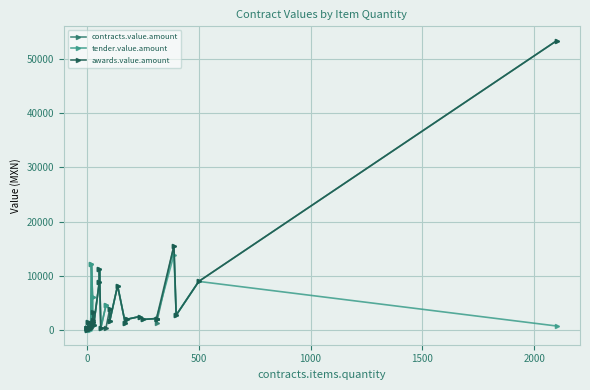

What is the difference between the maximum and minimum values in the awards.value.amount series?

53156.0